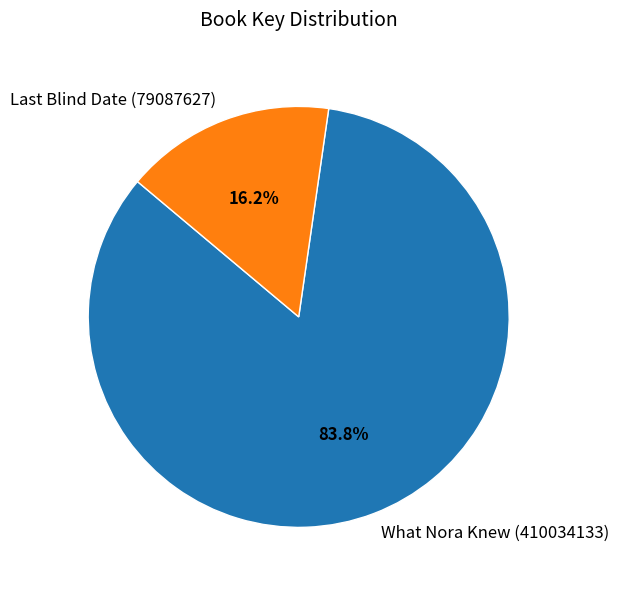

Which slice is the smallest?

Last Blind Date (79087627)